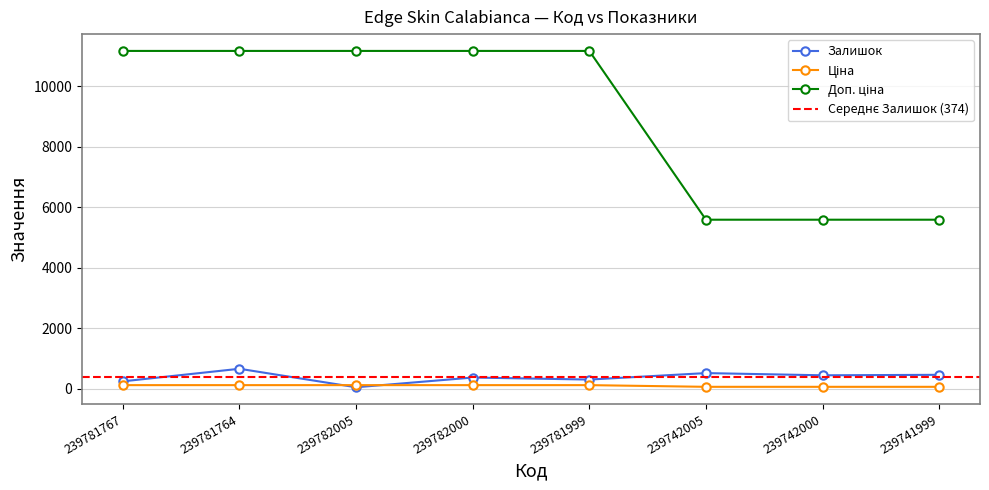

Where is Ціна nearest to the value 83?

239742005